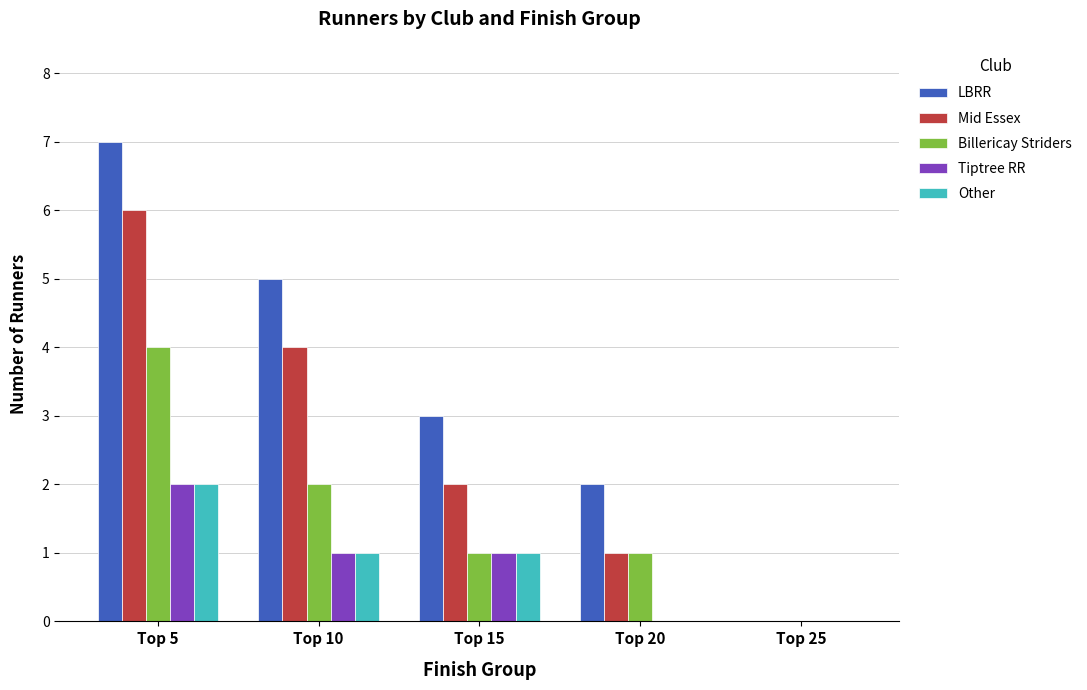

Is it true that Billericay Striders equals 1 at Top 20?

True